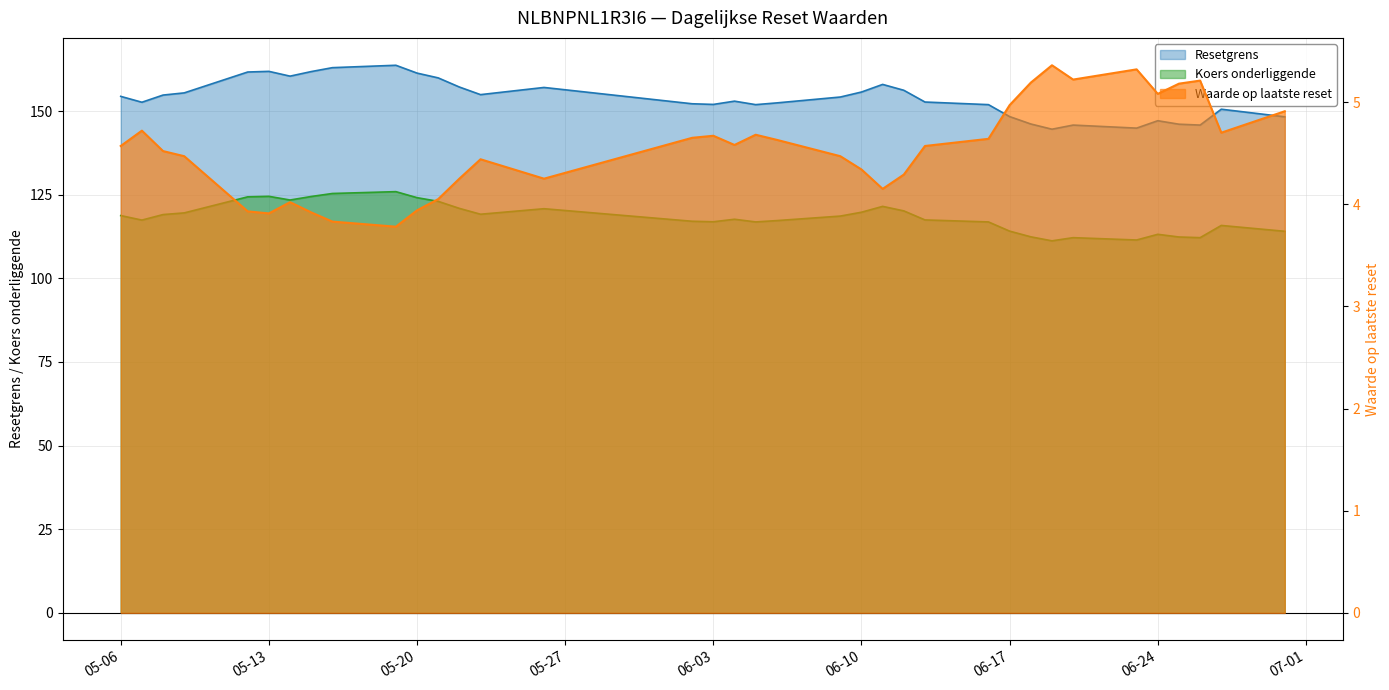

Rank the series by their maximum value, from lowest to highest.

Waarde op laatste reset, Koers onderliggende, Resetgrens